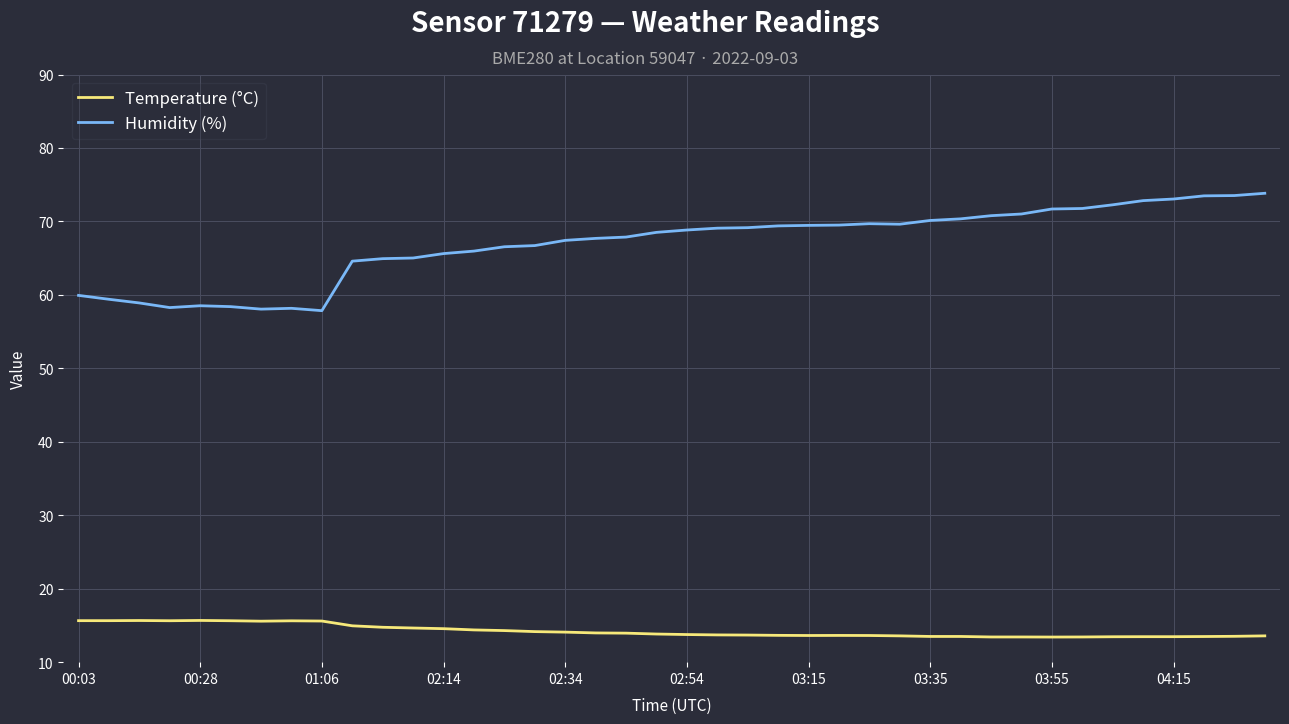

In Humidity (%), how many points are higher than both neighbors (excluding endpoints)?

3